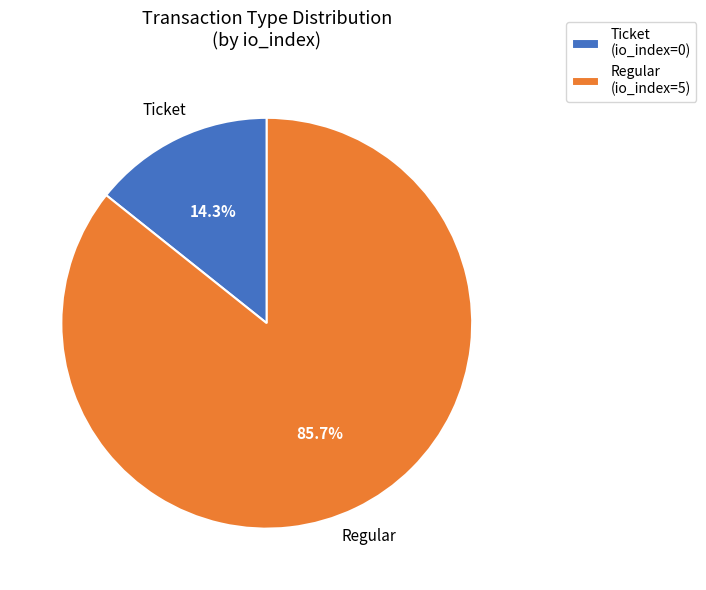

To the nearest percent, what is the average slice percentage?

50%